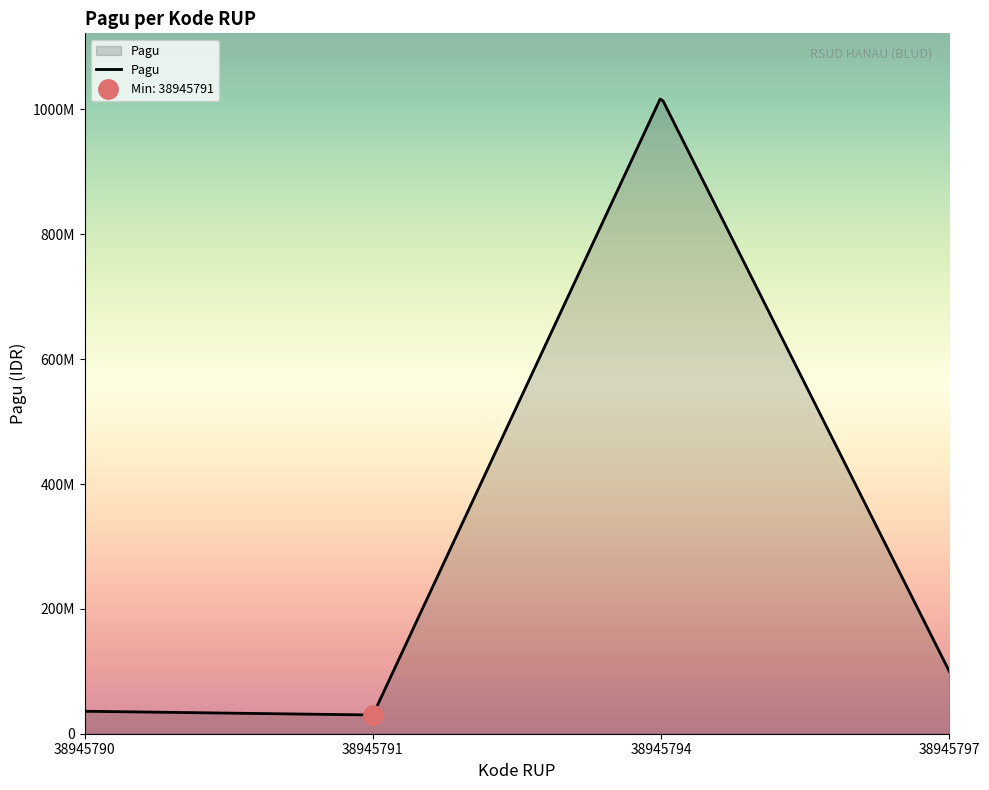

Reading right to left, what are all the values shown in this chart?

38945797=100000000	38945794=1020000000	38945791=30000000	38945790=36000000